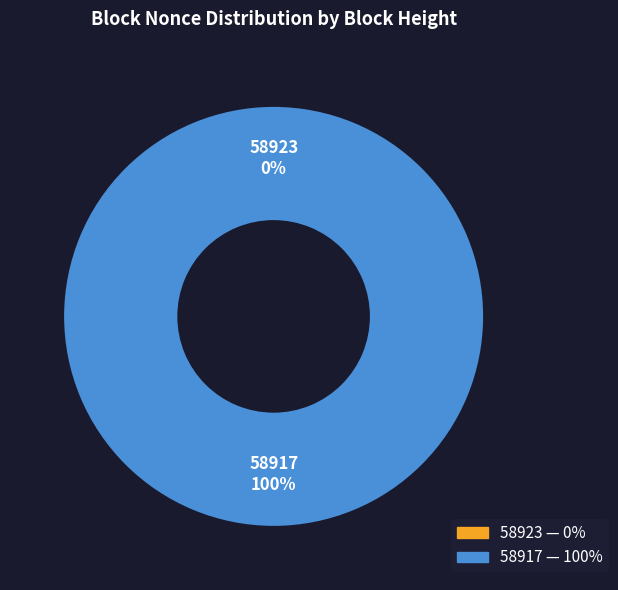

True or false: 58923 accounts for 0% of the total.

True